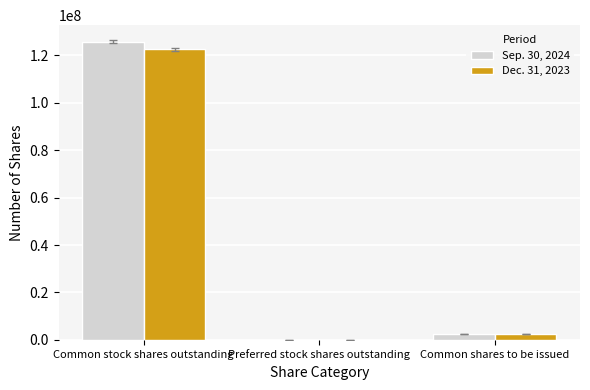

Which series has the largest total across all categories?

Sep. 30, 2024